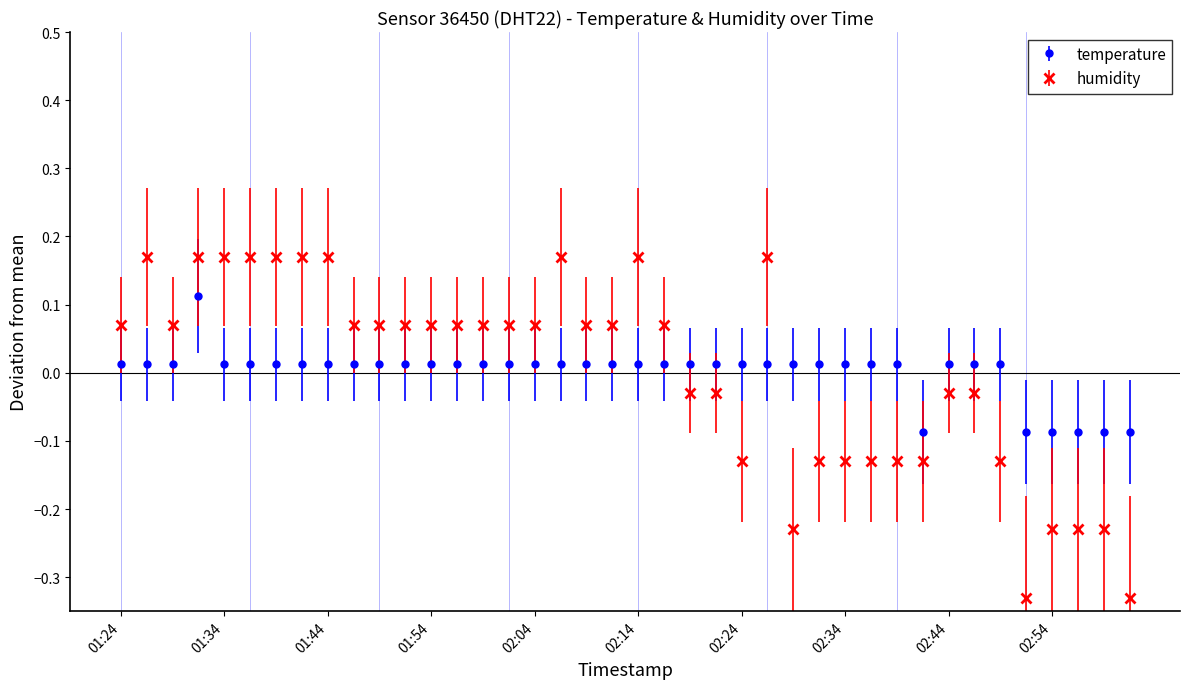

Rank the series by their maximum value, from highest to lowest.

humidity, temperature